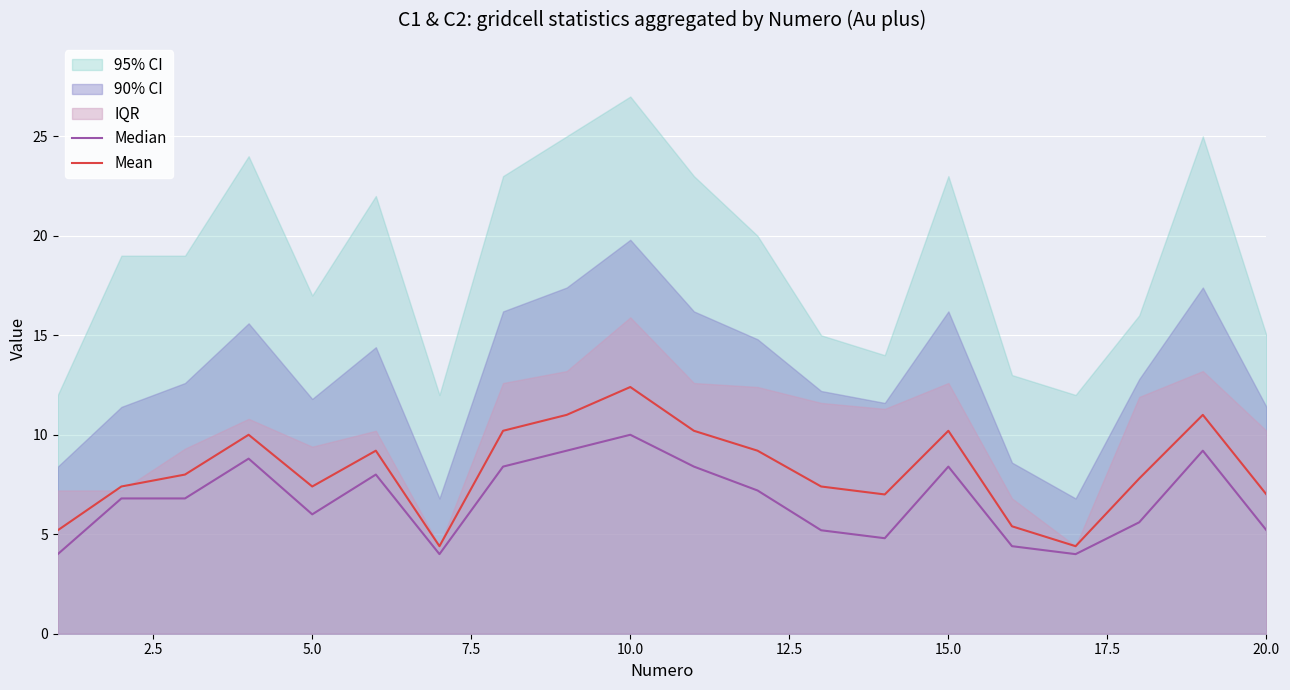

The value of Mean at 10.0 is 12.4. True or false?

True